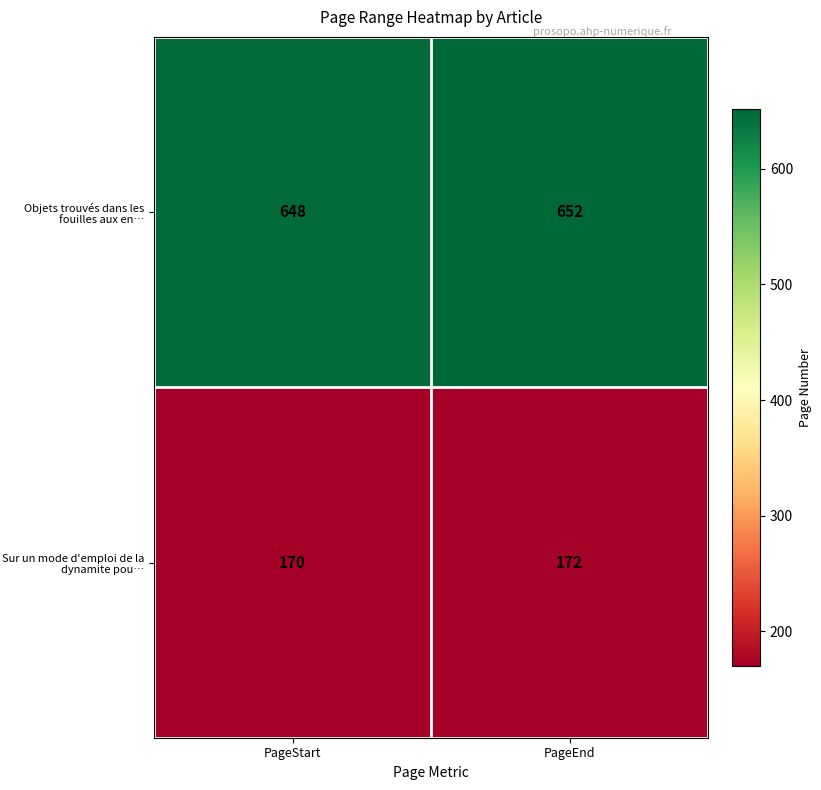

Rank the series by their maximum value, from lowest to highest.

Sur un mode d'emploi de la dynamite pou…, Objets trouvés dans les fouilles aux en…